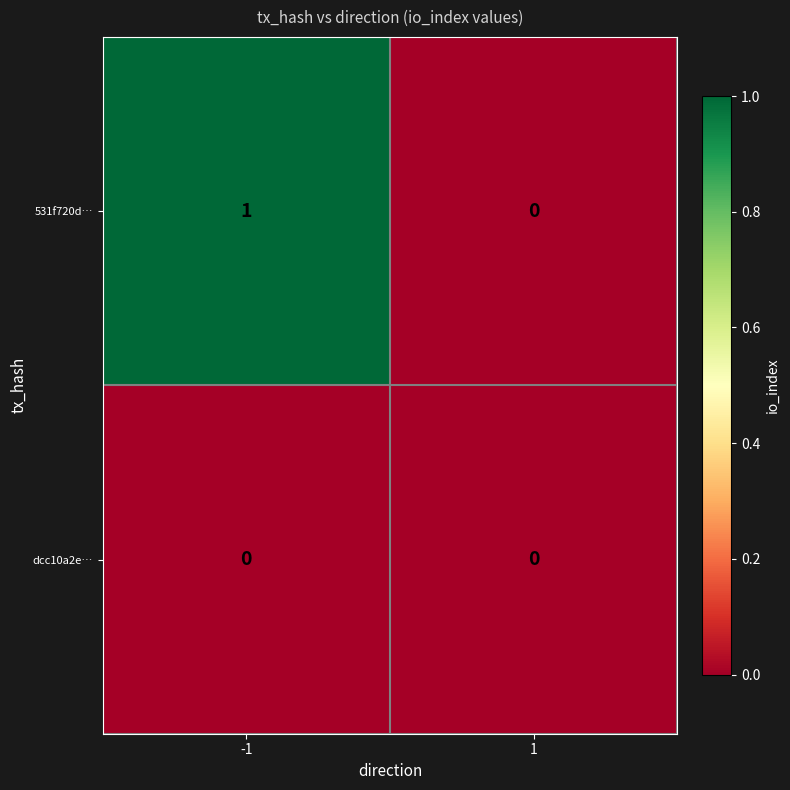

What is the difference between the highest and lowest values at -1?

1